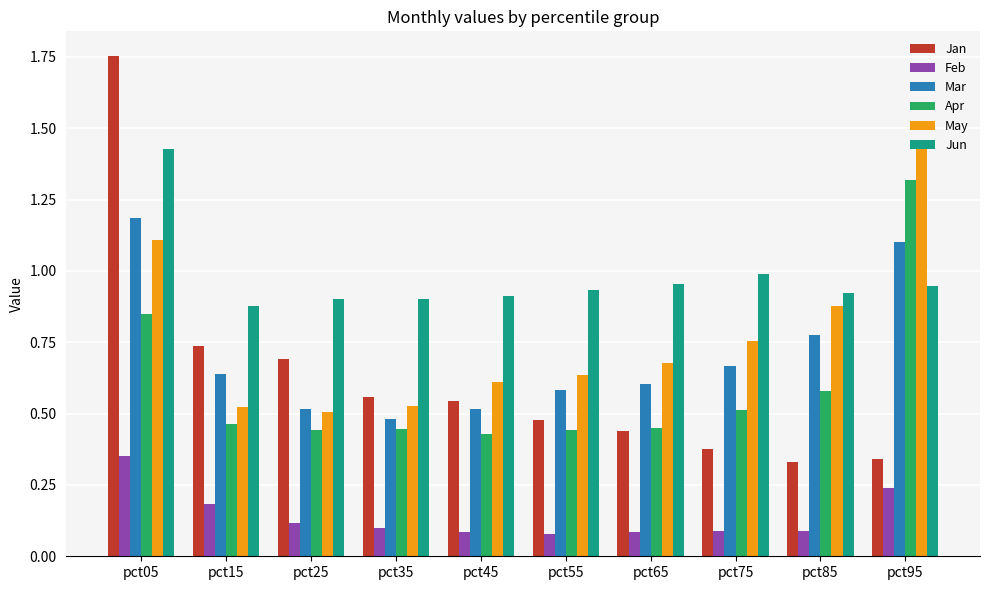

What are all the series names shown in the legend?

Jan, Feb, Mar, Apr, May, Jun